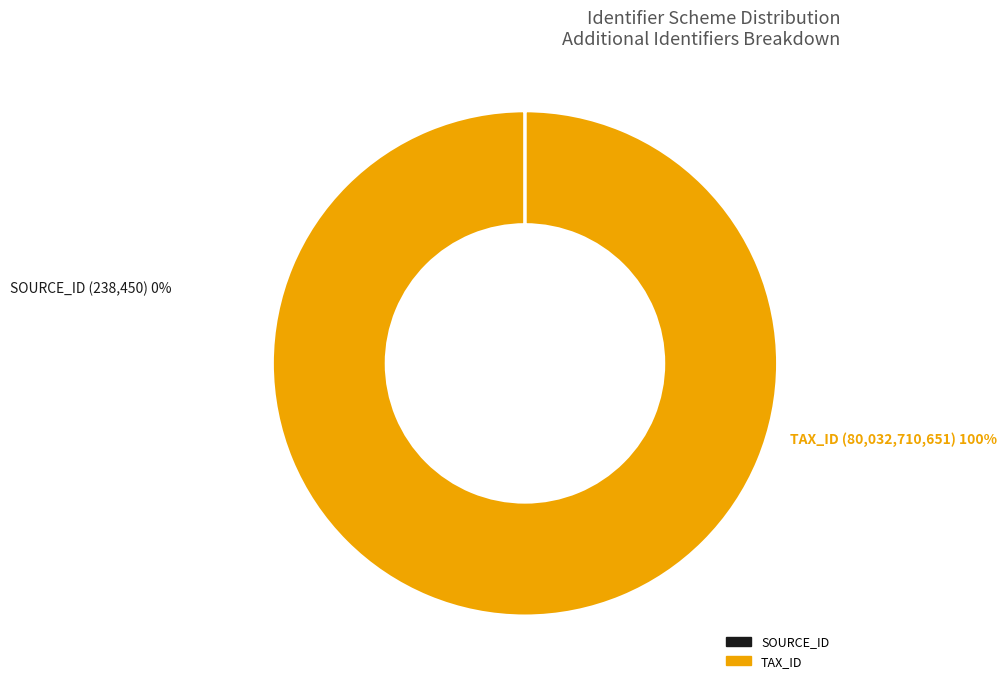

The id-0.0.parties.0.additionalIdentifiers.1 slice represents 86% of the pie. True or false?

False